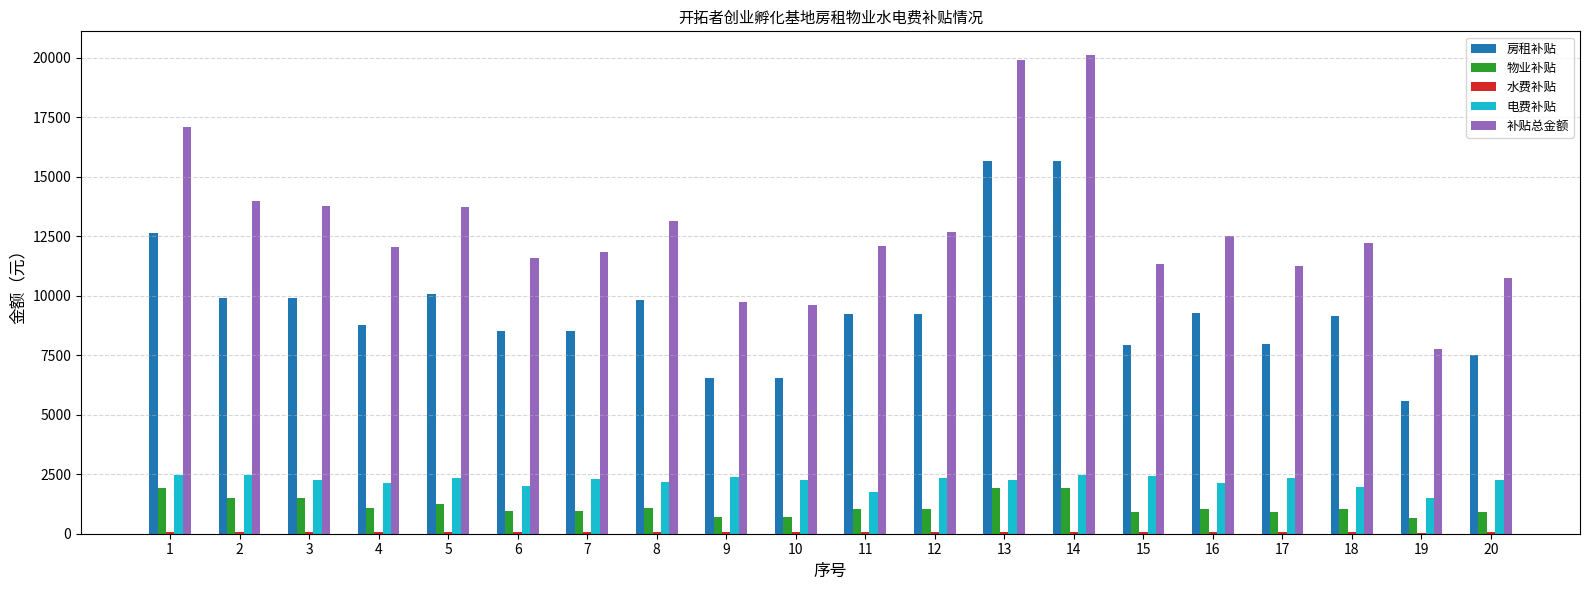

Which series changed the most between 8 and 14?

补贴总金额